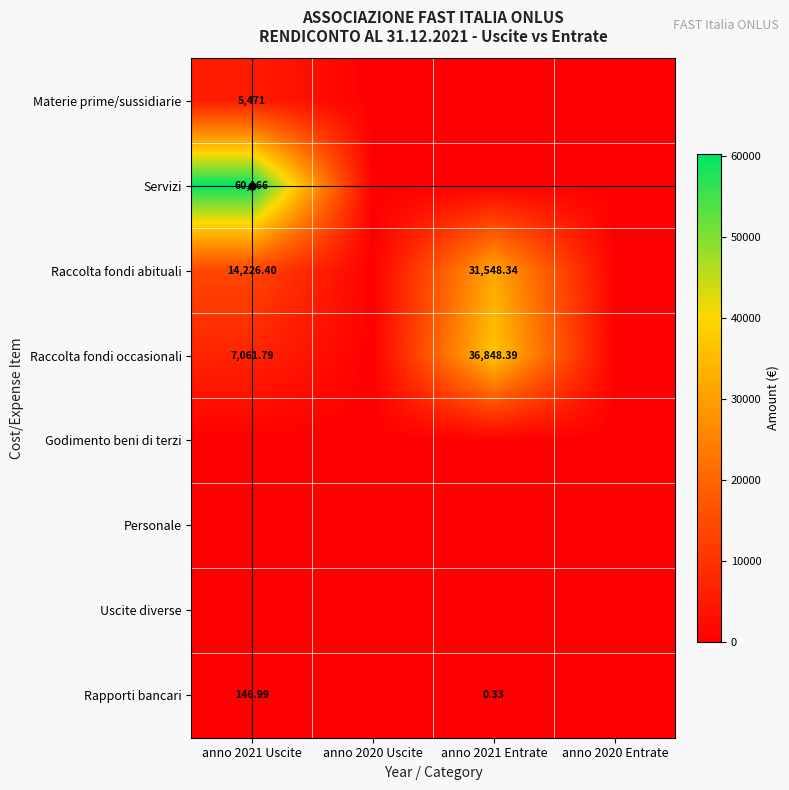

Is the value of Raccolta fondi occasionali at anno 2021 Uscite greater than the value of Rapporti bancari at anno 2021 Entrate?

Yes